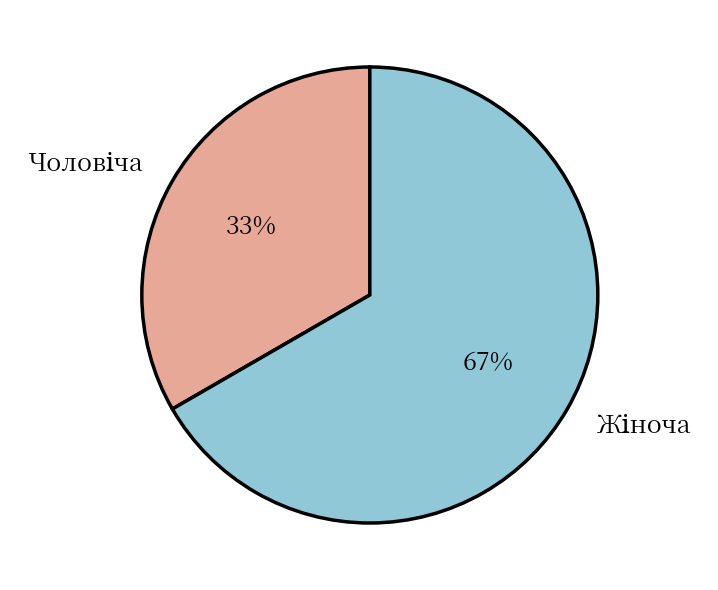

Is there a majority slice in this chart?

Yes